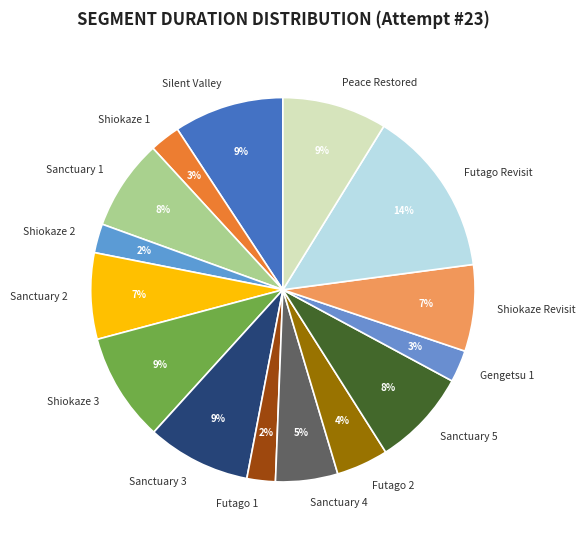

What is the largest slice in the pie chart?

Futago Revisit